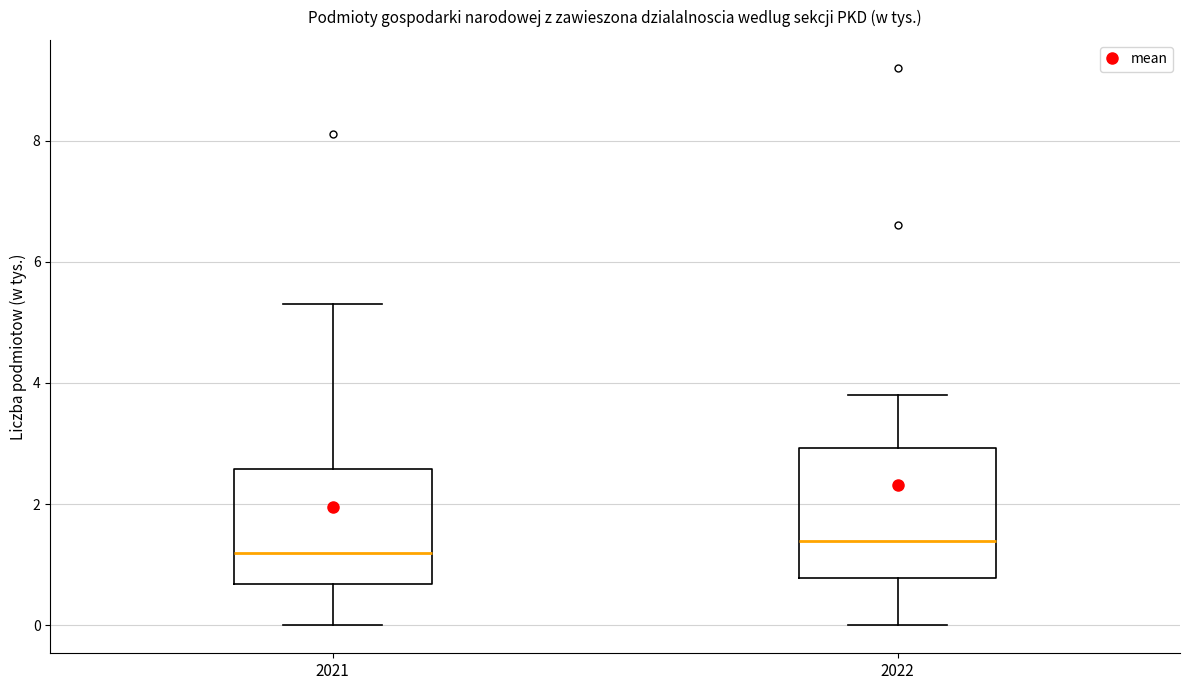

Where is the lower edge of the box at x = 2021 on the y-axis? The values are not printed on the chart, so give them approximately, as read against the axis.

0.6